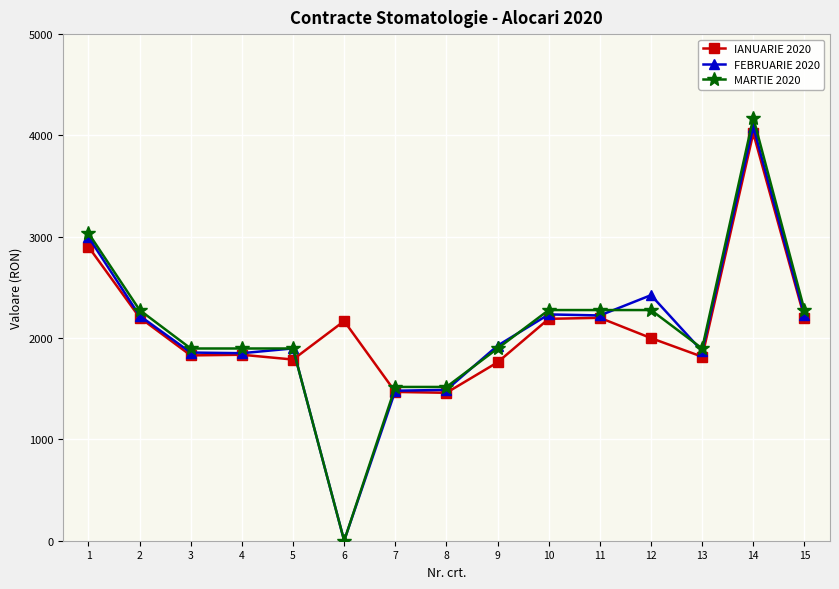

Where is the first local maximum for FEBRUARIE 2020?

5